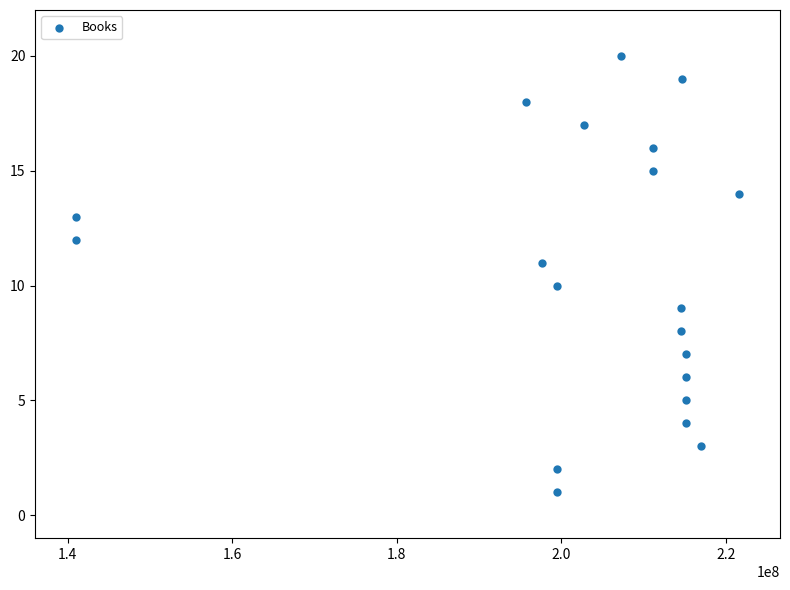

What is the range of X values (max minus min)?

80532017